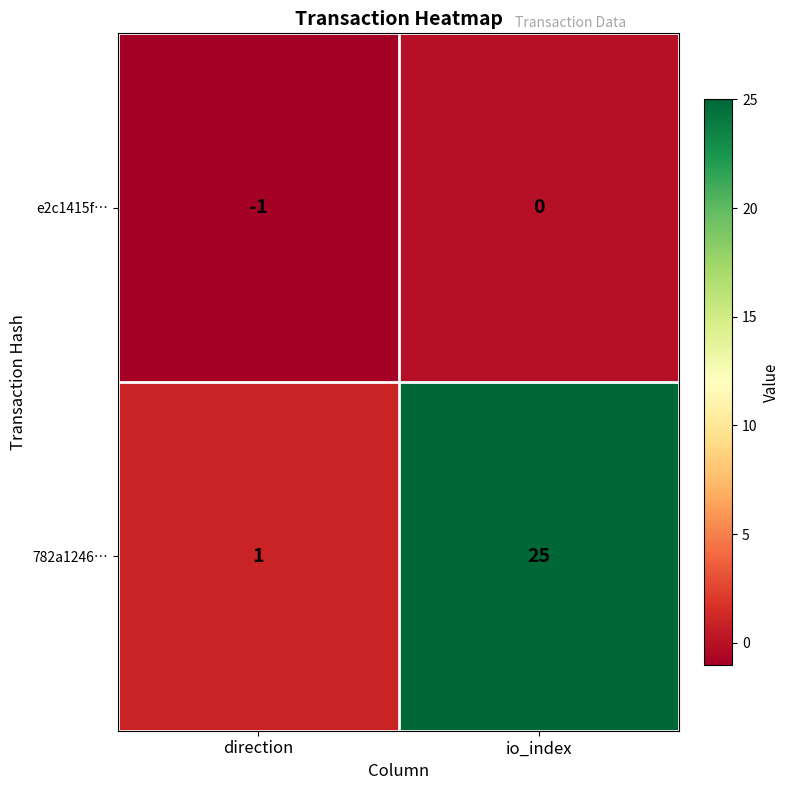

What is the smallest value displayed?

-1